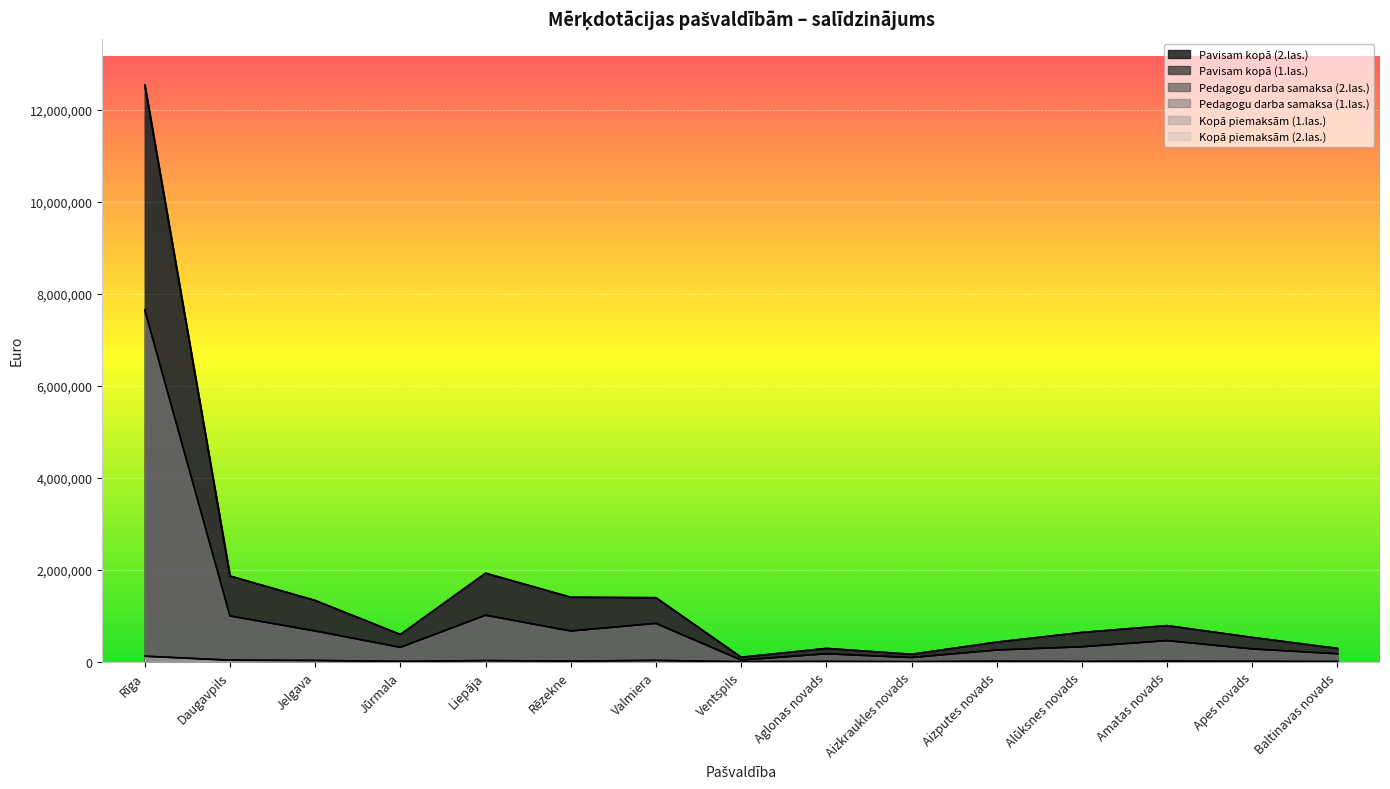

At which category does Pavisam kopā (1.las.) reach its first local valley?

Jūrmala